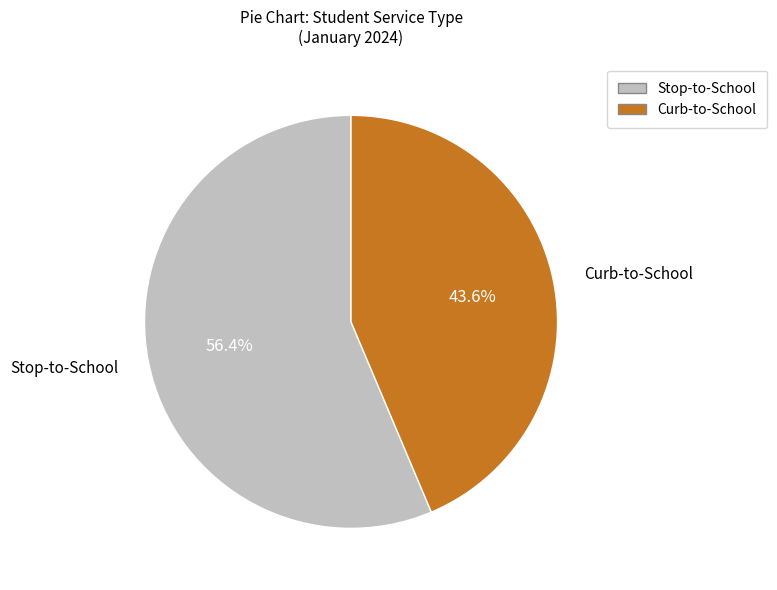

How many slices are in this pie chart?

2